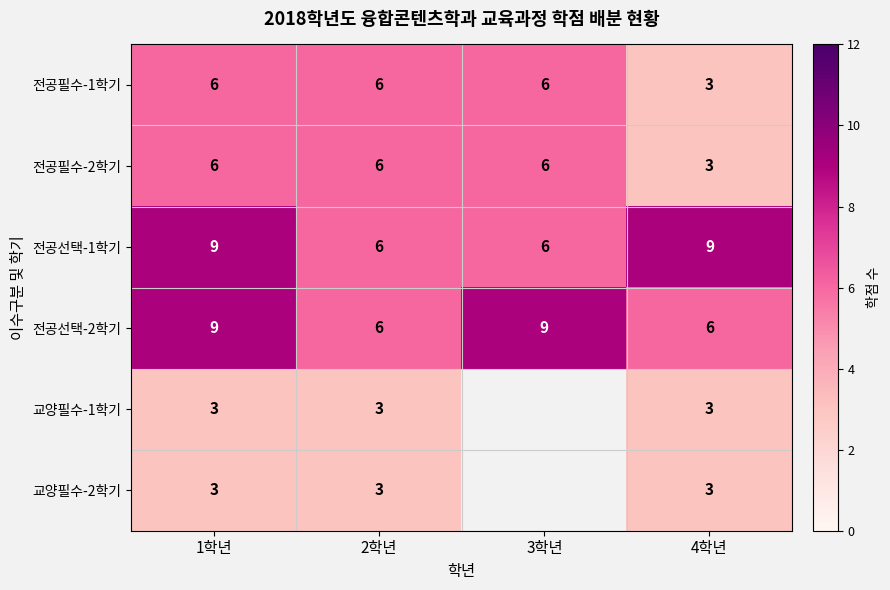

The 전공선택-2학기 series shows 9 at 2학년. True or false?

False